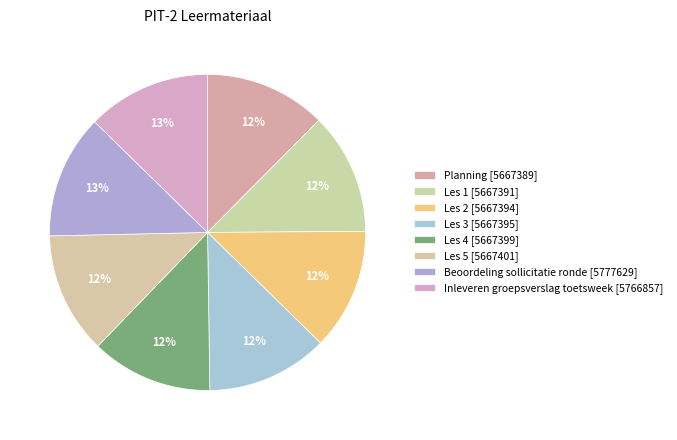

How many segments does this pie chart have?

8